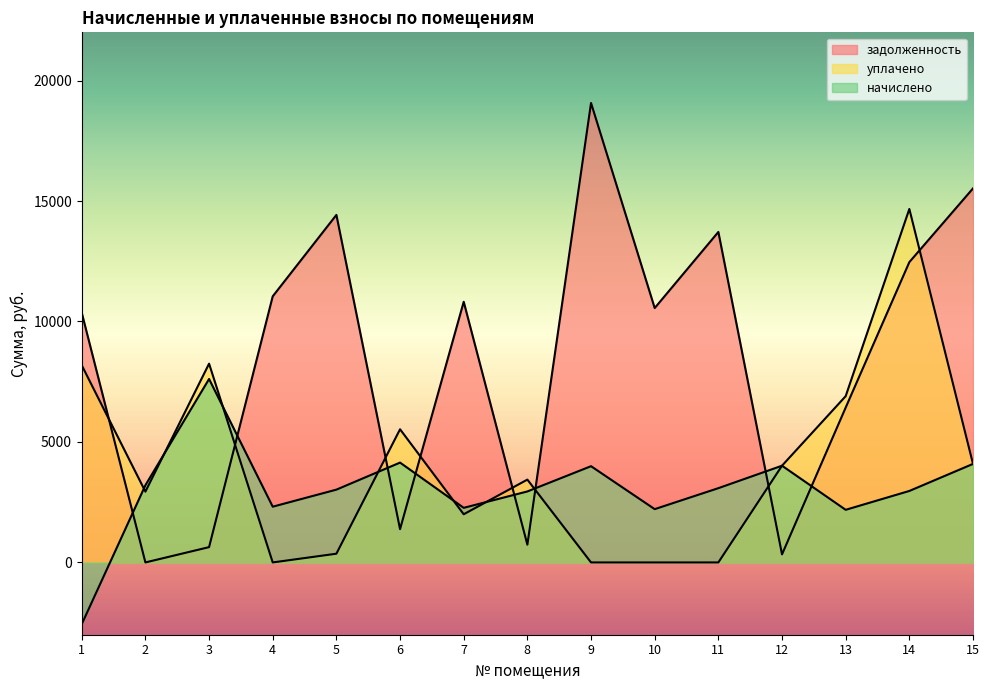

Which series has the widest spread of values?

задолженность